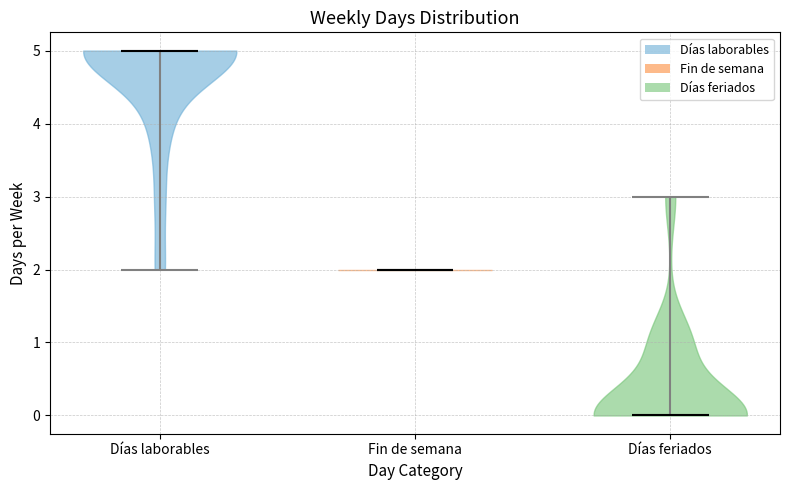

Reading left to right, read every violin against the y-axis: where its median line is, and the lowest and highest points it reaches. The values are not printed on the chart, so give them approximately, as read against the axis.

Días laborables: median line 5, lowest point 2, highest point 5
Fin de semana: median line 2, lowest point 2, highest point 2
Días feriados: median line 0, lowest point 0, highest point 3